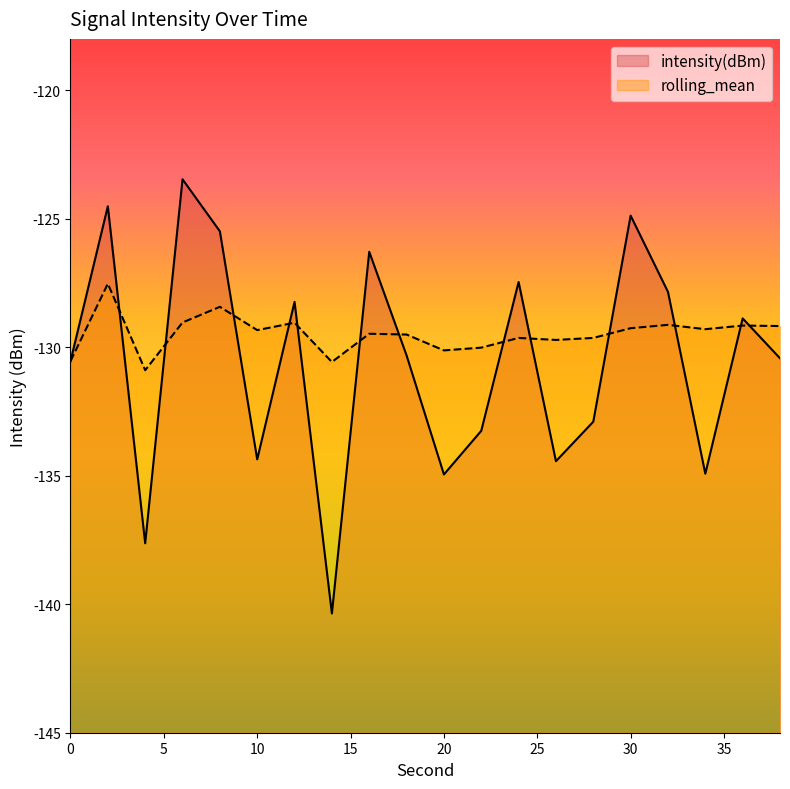

Which category has the lowest value in the rolling_mean series?

4